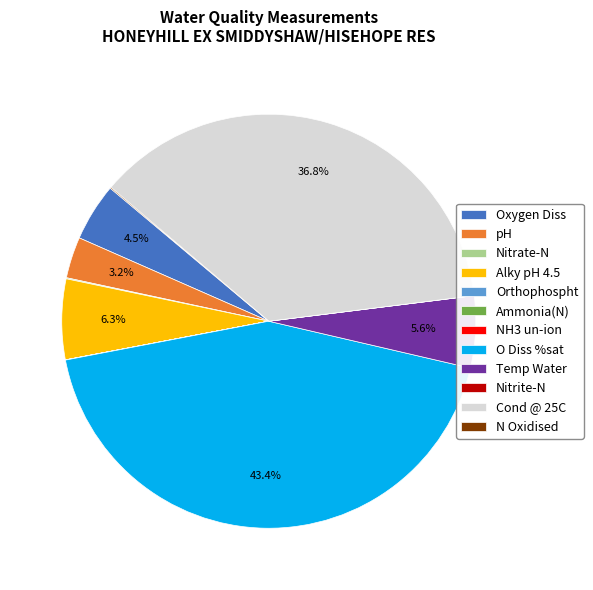

True or false: Alky pH 4.5 accounts for 6% of the total.

True